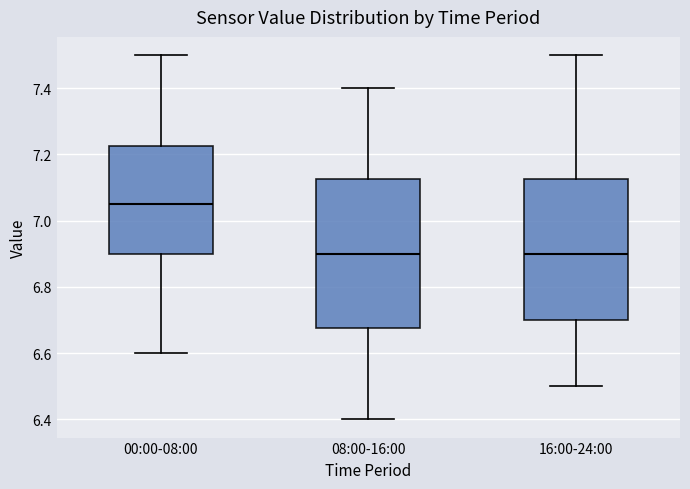

Where does the upper whisker of the box for 00:00-08:00 end on the y-axis? The values are not printed on the chart, so give them approximately, as read against the axis.

7.50